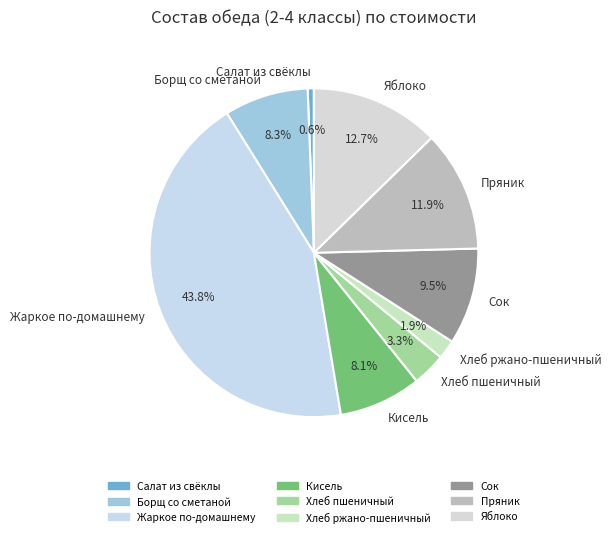

True or false: Борщ со сметаной accounts for 8% of the total.

True